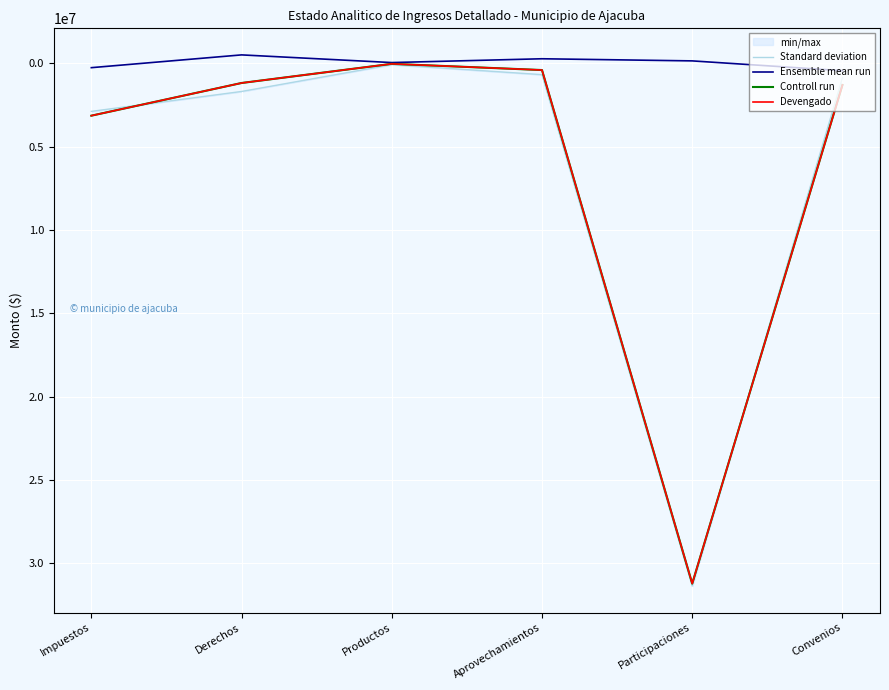

Which series has the largest total across all categories?

Standard deviation